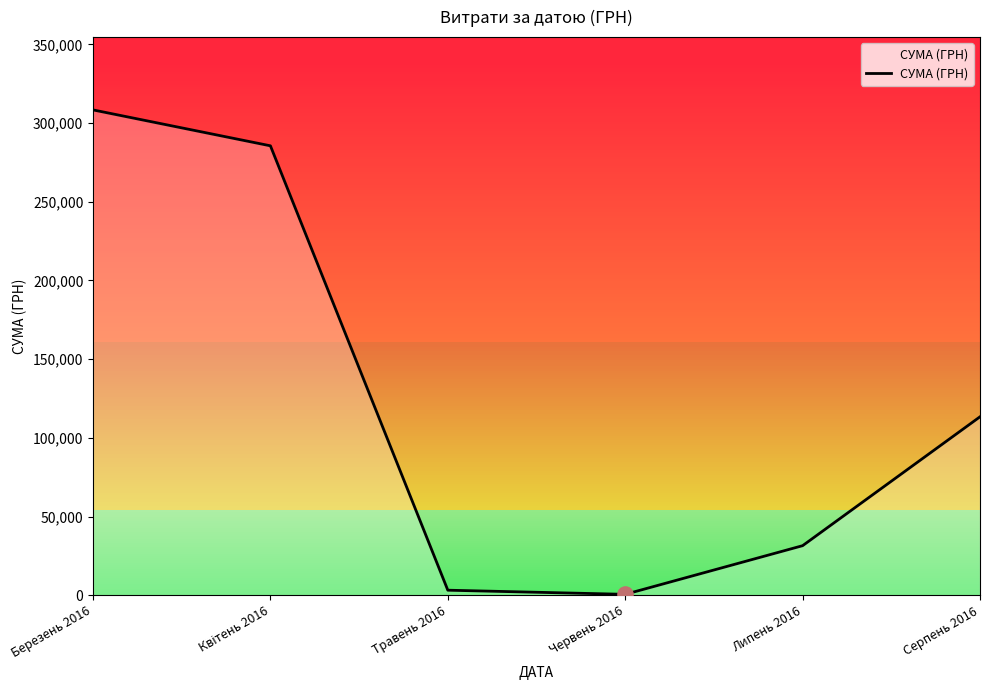

The value at Серпень 2016 is 113398.5. True or false?

True